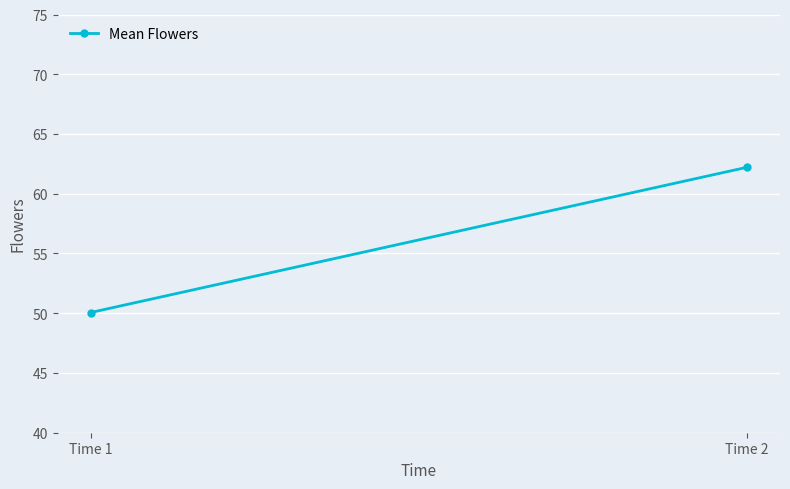

Count the number of categories in the chart.

2